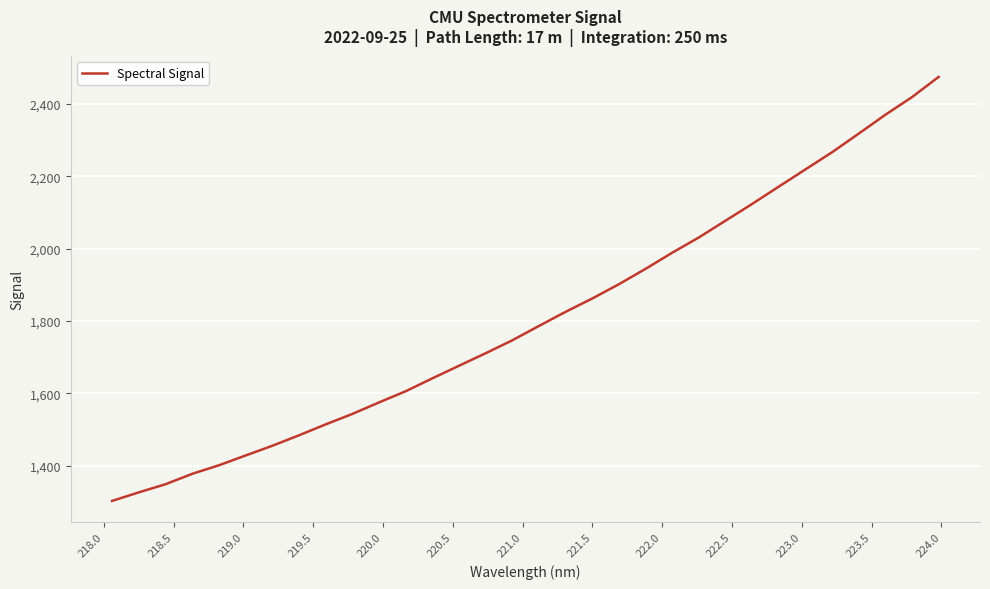

What is the maximum value shown in the chart?

2474.6